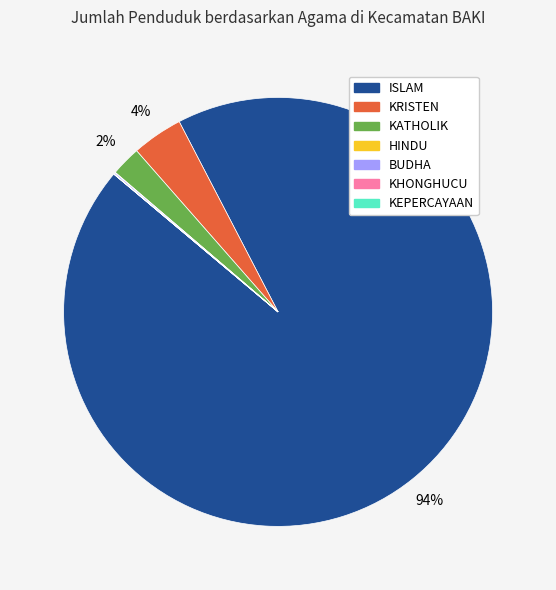

What is the largest slice in the pie chart?

ISLAM